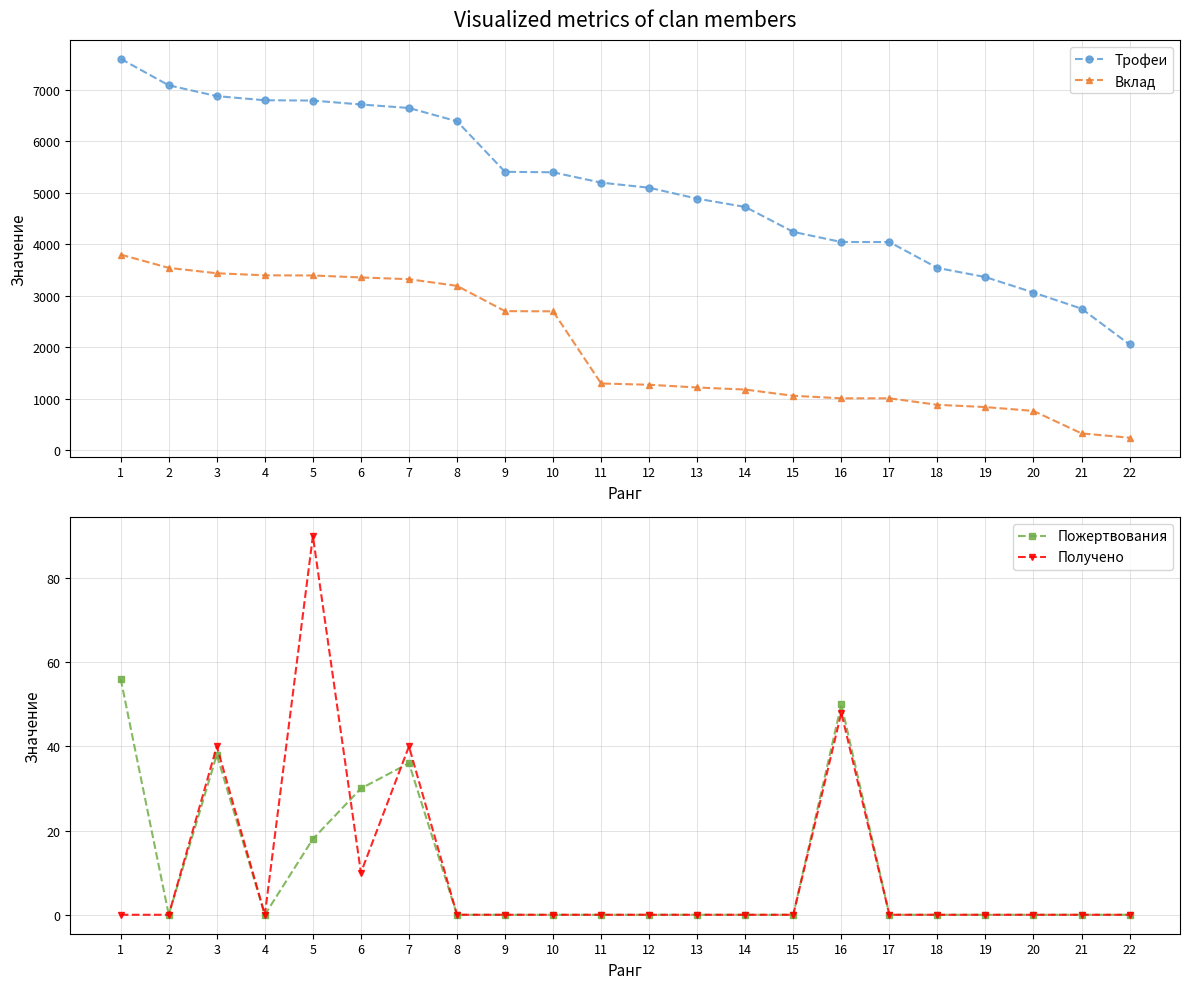

Reading right to left, extract all data points from this chart.

Трофеи: 2056	2751	3064	3364	3542	4044	4045	4241	4725	4886	5098	5197	5398	5407	6388	6646	6714	6790	6796	6876	7086	7600
Вклад: 246	330	766	841	885	1011	1011	1060	1181	1221	1274	1299	2699	2703	3194	3323	3357	3395	3398	3438	3543	3800
Пожертвования: 0	0	0	0	0	0	50	0	0	0	0	0	0	0	0	36	30	18	0	38	0	56
Получено: 0	0	0	0	0	0	48	0	0	0	0	0	0	0	0	40	10	90	0	40	0	0